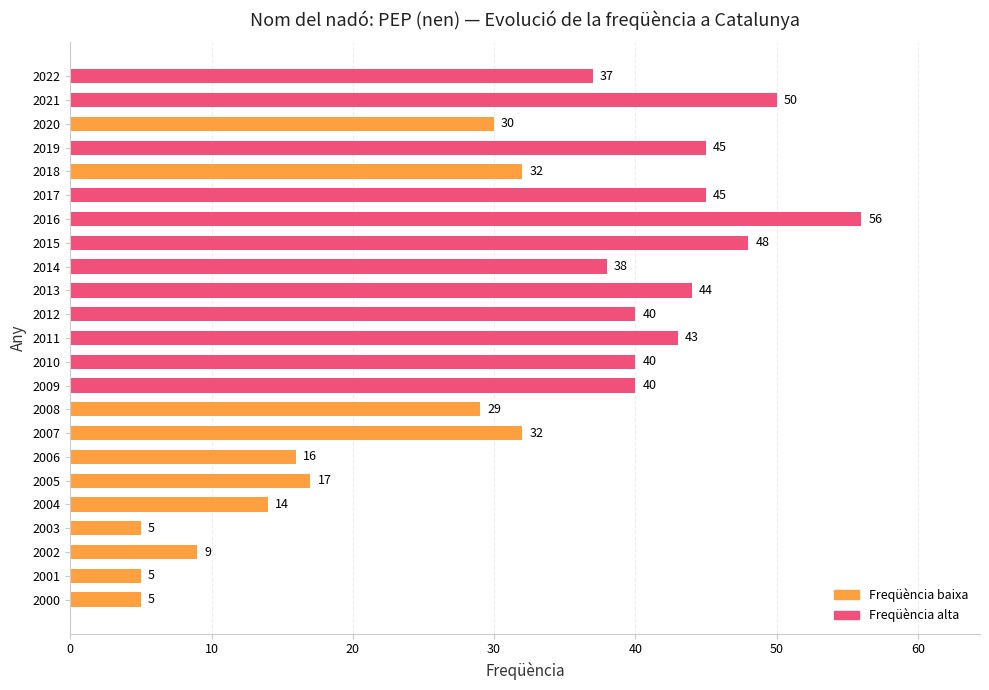

Which has a higher value, 2000 or 2005?

2005